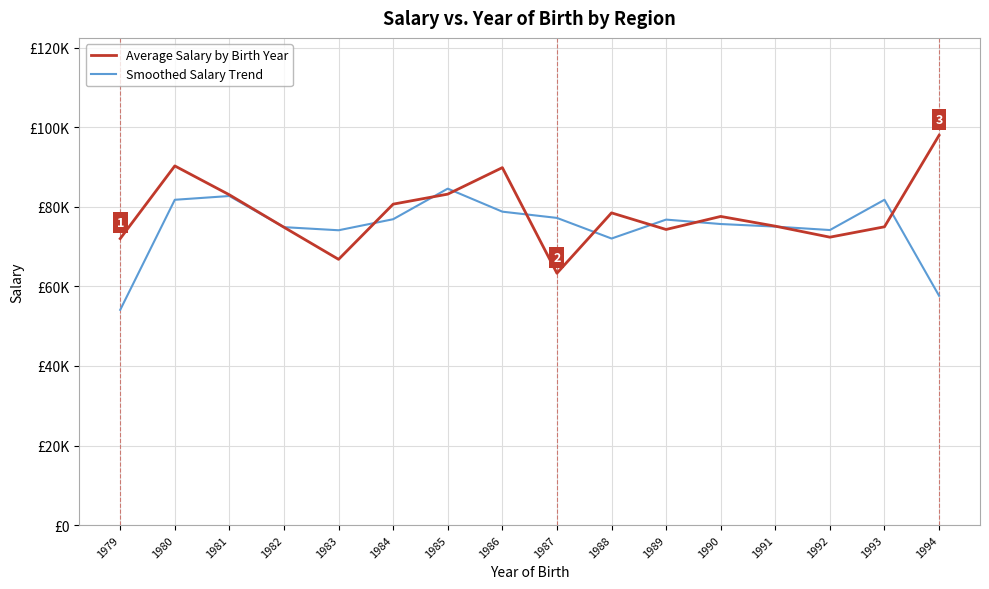

Where is the first local maximum for Average Salary by Birth Year?

1980